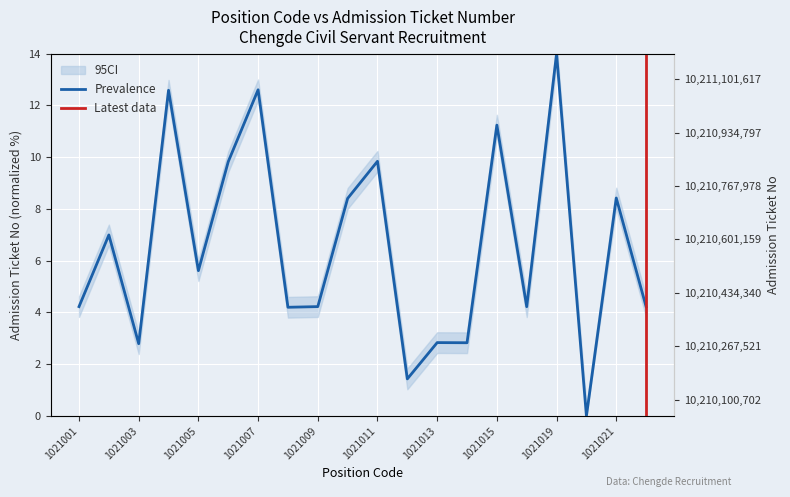

Which has a higher value, 1021012 or 1021007?

1021007